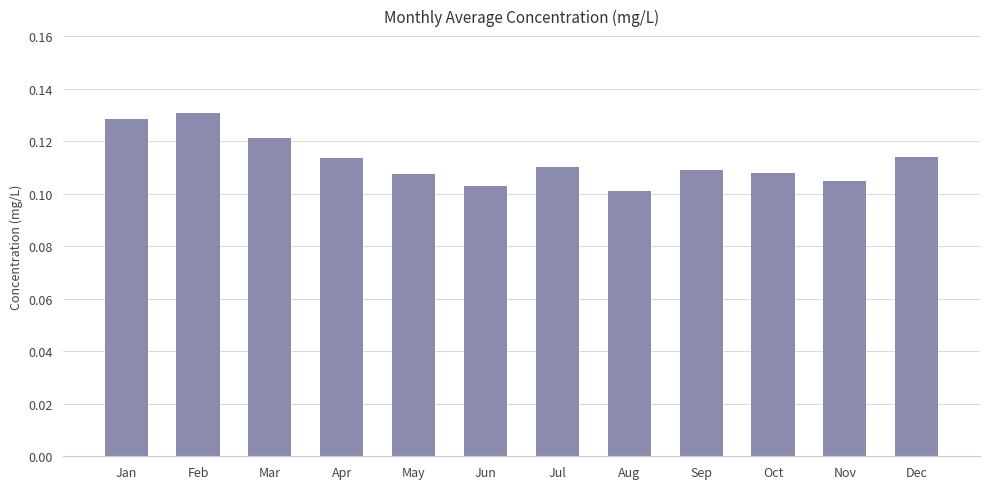

How many values are between 0 and 1?

12